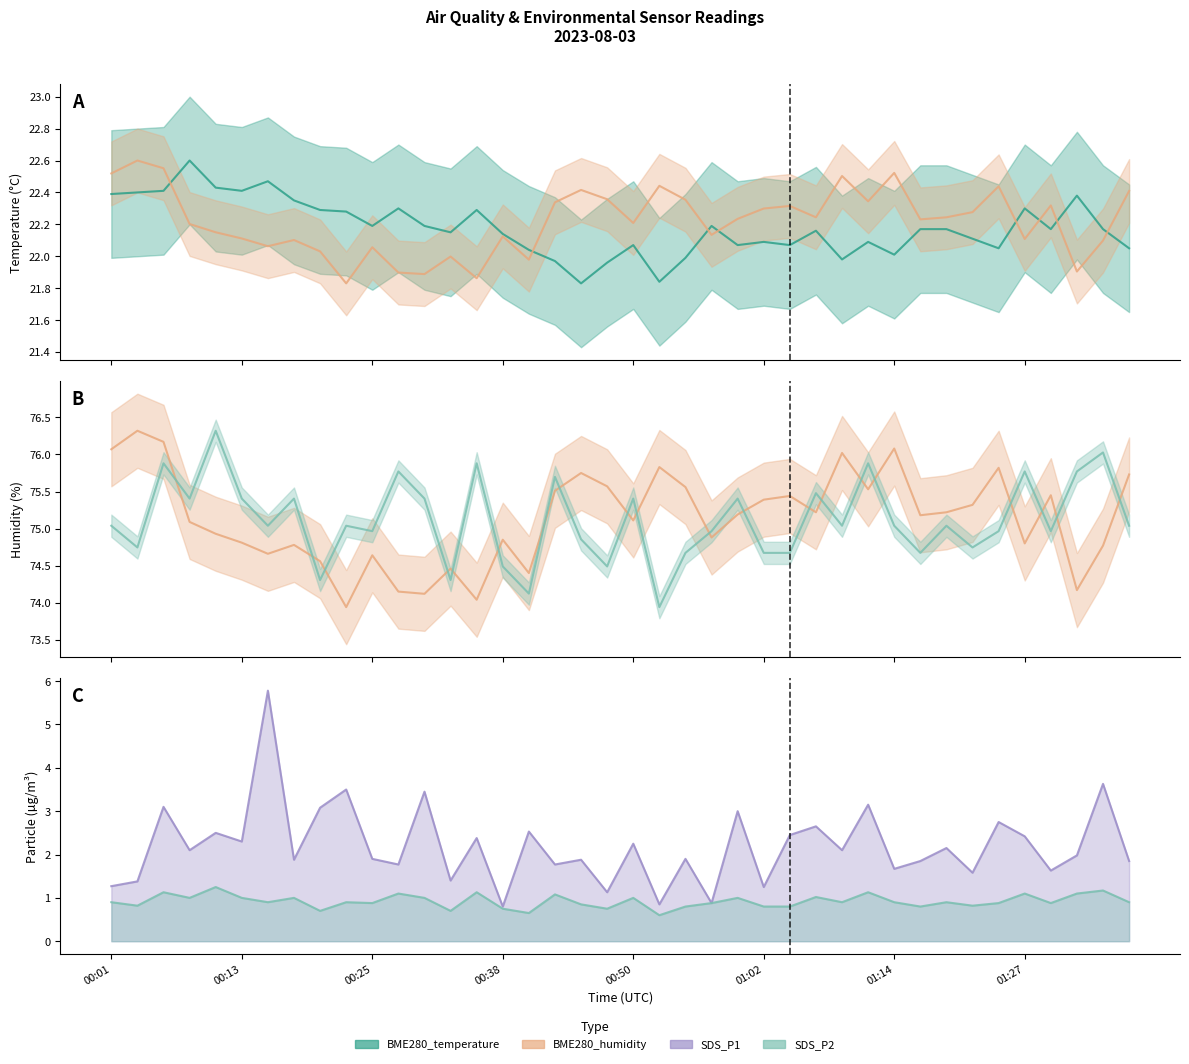

What is the label of the 26th point from the left?

01:02